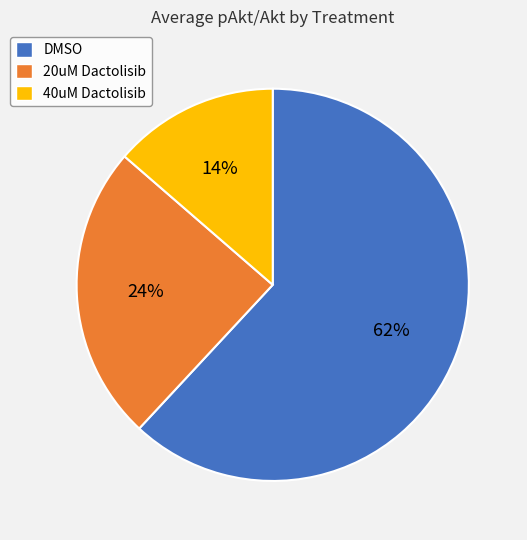

Rank the categories by value from highest to lowest.

DMSO, 20uM Dactolisib, 40uM Dactolisib